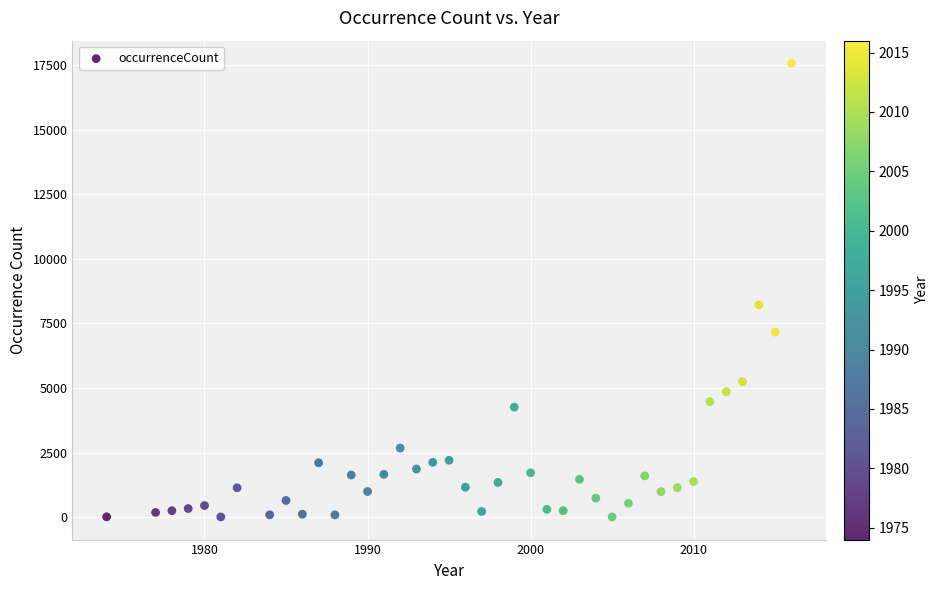

What is the range of X values (max minus min)?

42